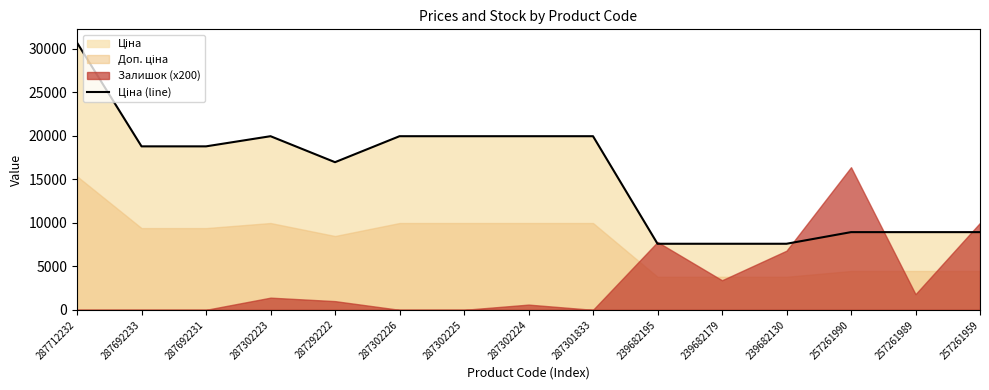

How many values exceed 18796?

8